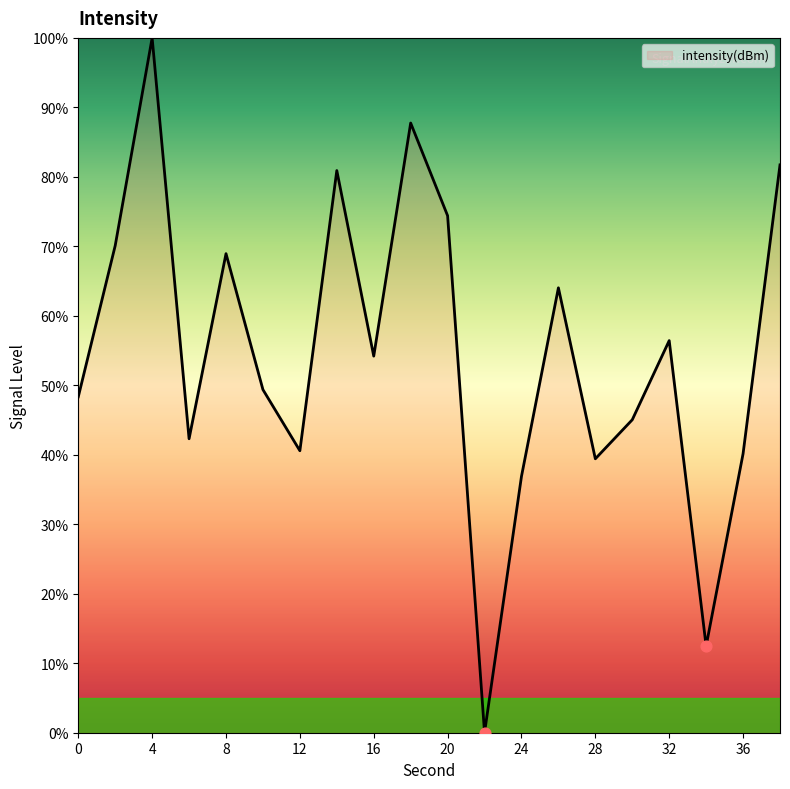

What is the difference between the maximum and minimum values?

100.0